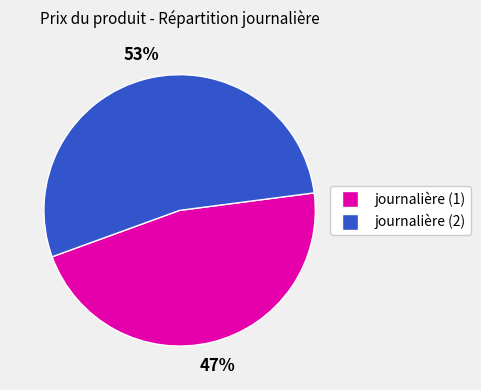

To the nearest percent, what is the average slice percentage?

50%